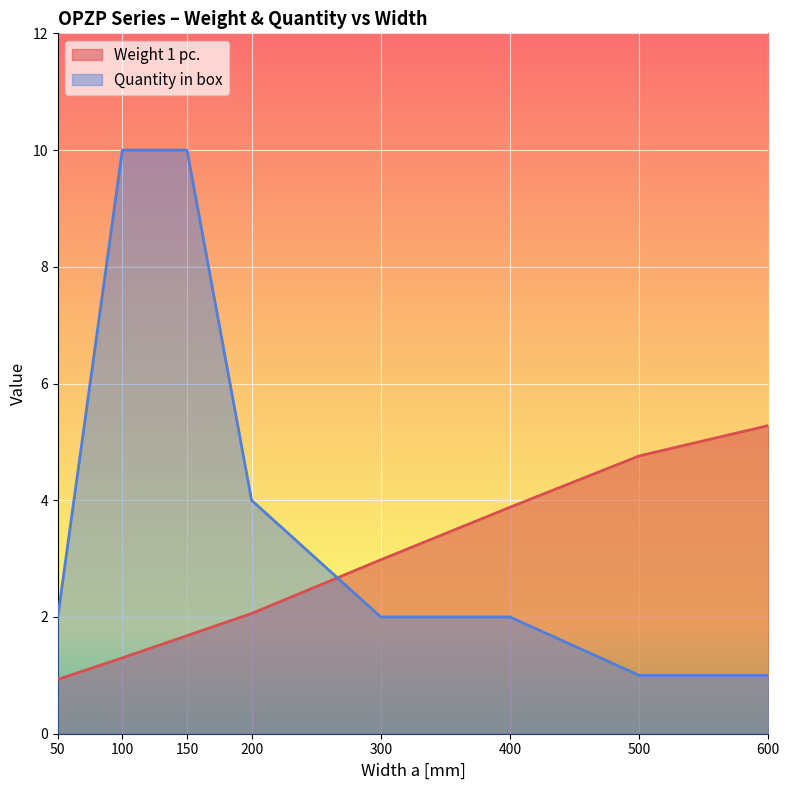

The value of Weight 1 pc. at 100 is 1.9. True or false?

False